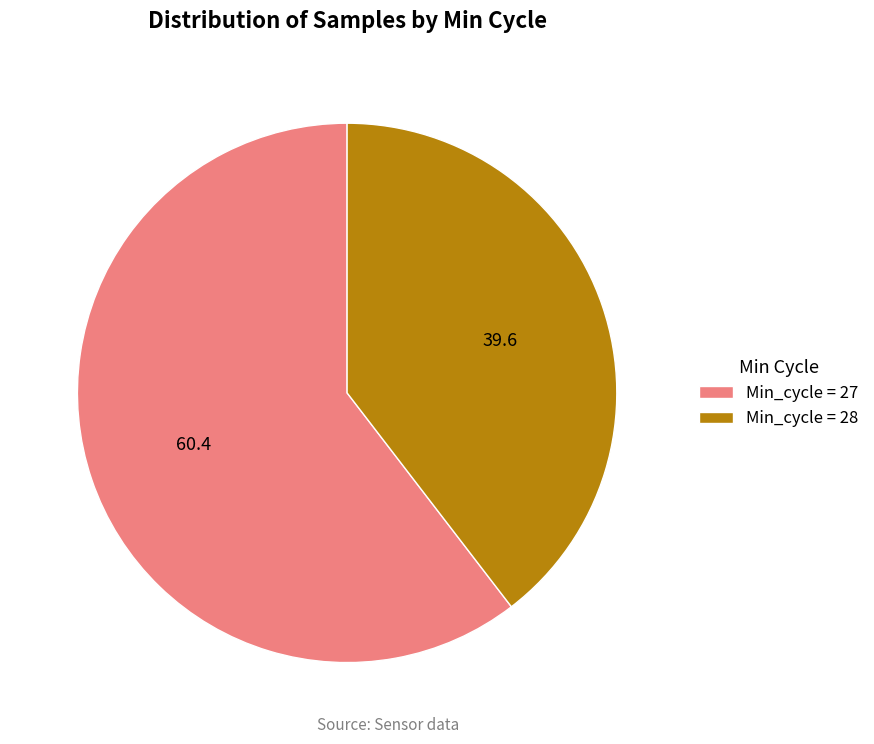

Do Min_cycle = 28 and Min_cycle = 27 together represent more than half of the pie?

Yes